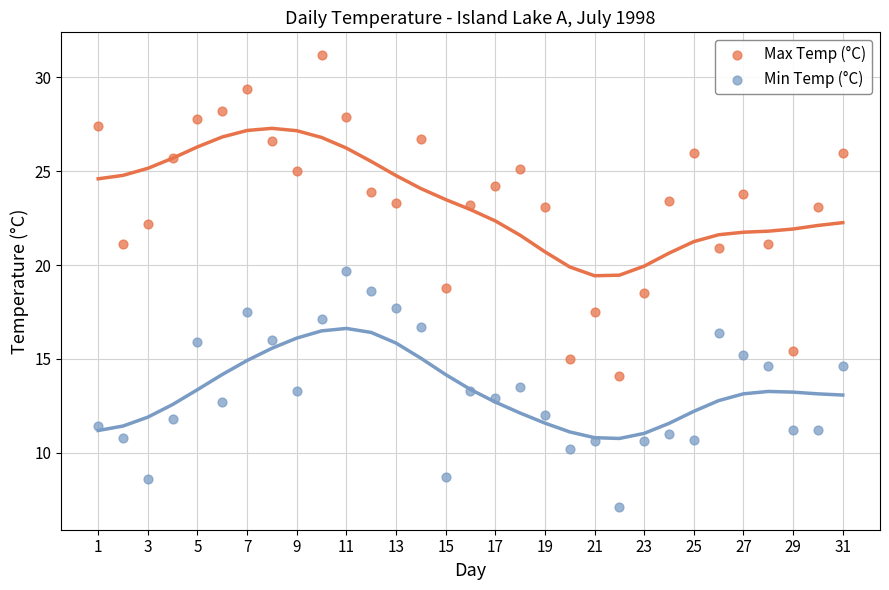

Which series has the largest Y range (max minus min)?

Max Temp (°C)